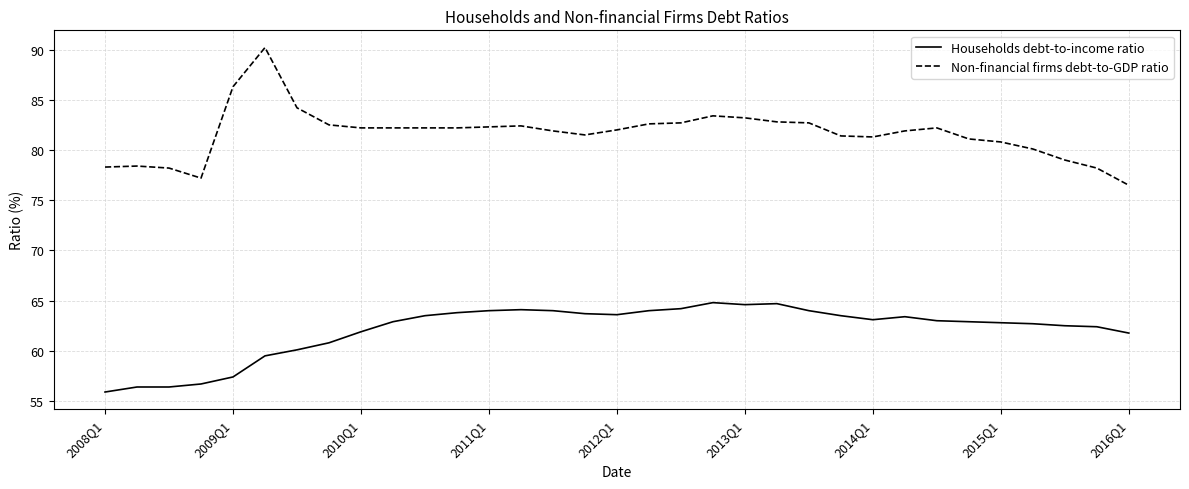

Is this an area chart (filled region under the line)?

No